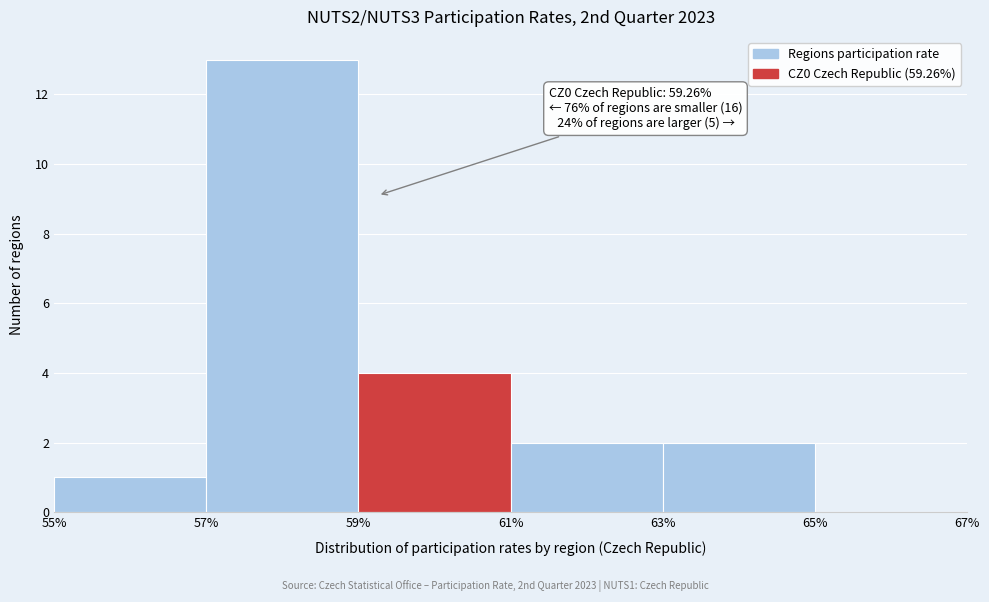

Over which range of the x-axis is the bar tallest?

57% to 59%